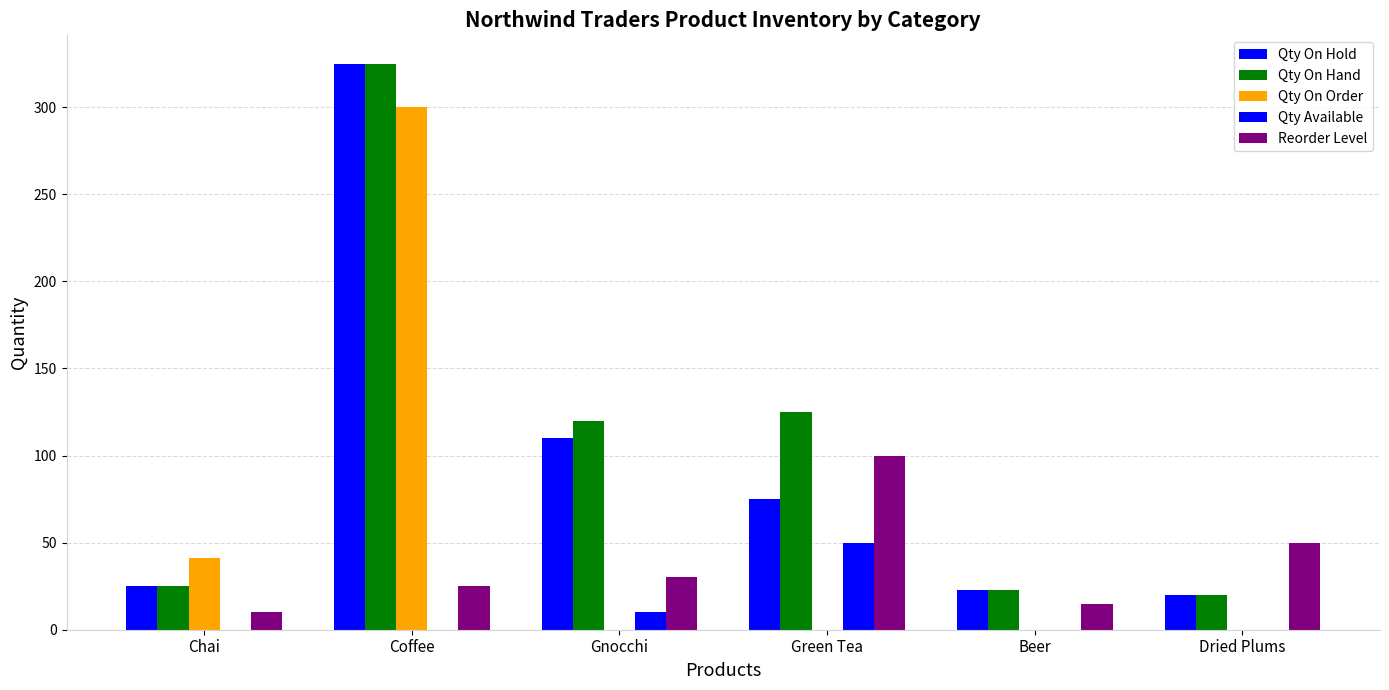

How many groups of bars are there?

6